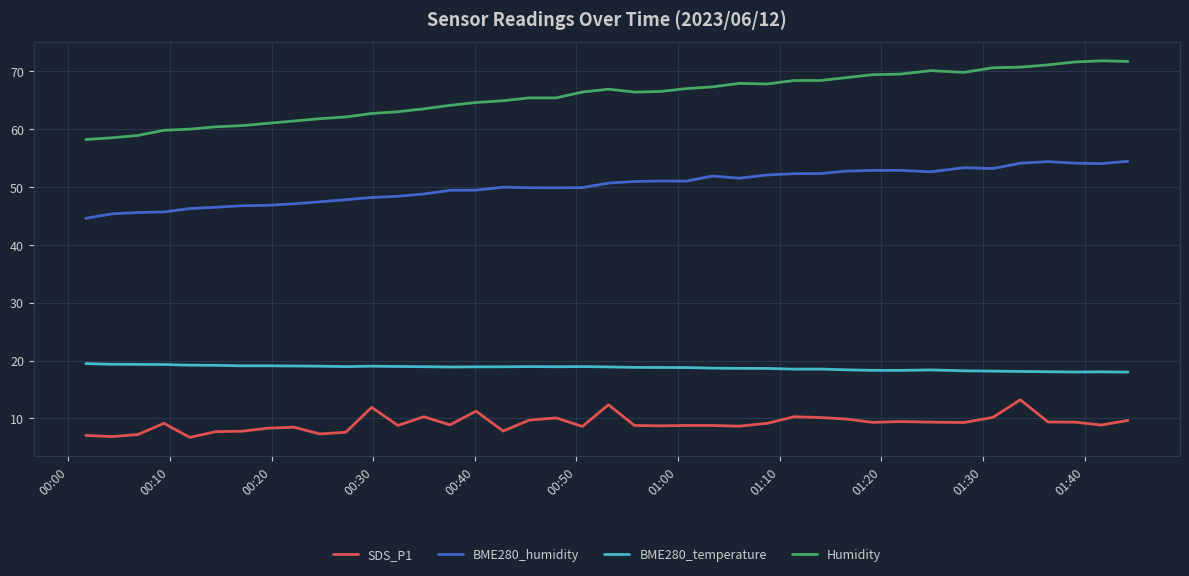

Which series has the widest spread of values?

Humidity